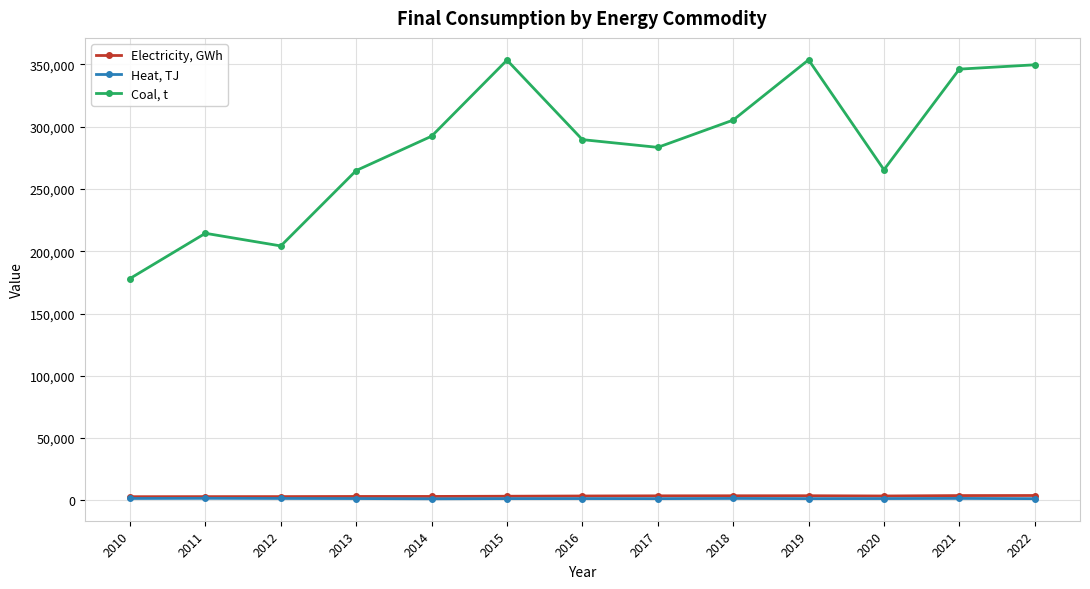

Where is the first local maximum for Coal, t?

2011